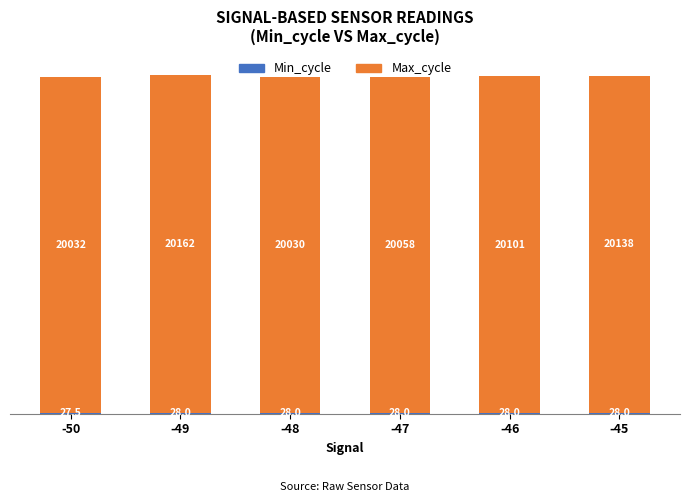

What is the total value across all series at -46?

20129.0